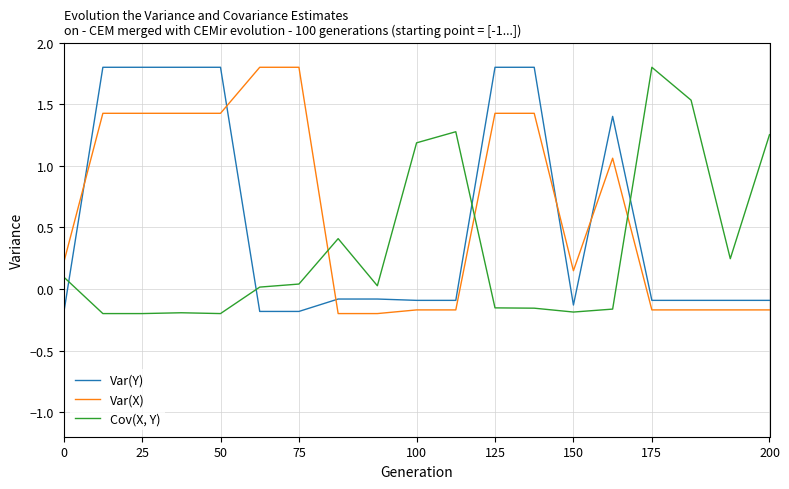

What is the difference between the maximum and minimum values in the Var(X) series?

2.0